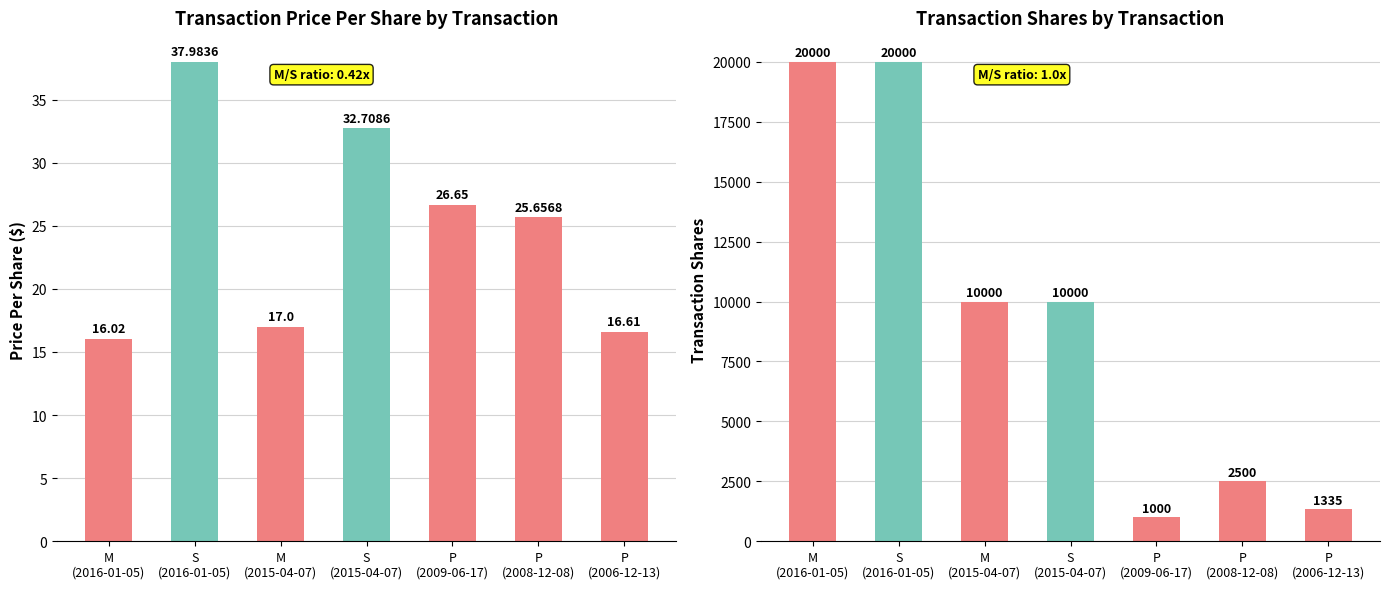

What is the difference between the maximum and second lowest values in the transactionPricePerShare series?

21.4